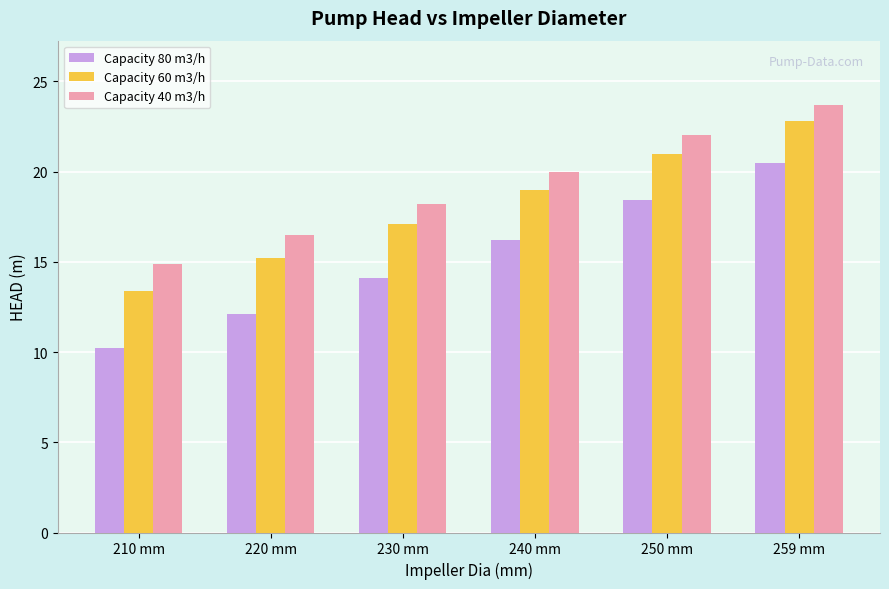

Count the number of categories in the chart.

6